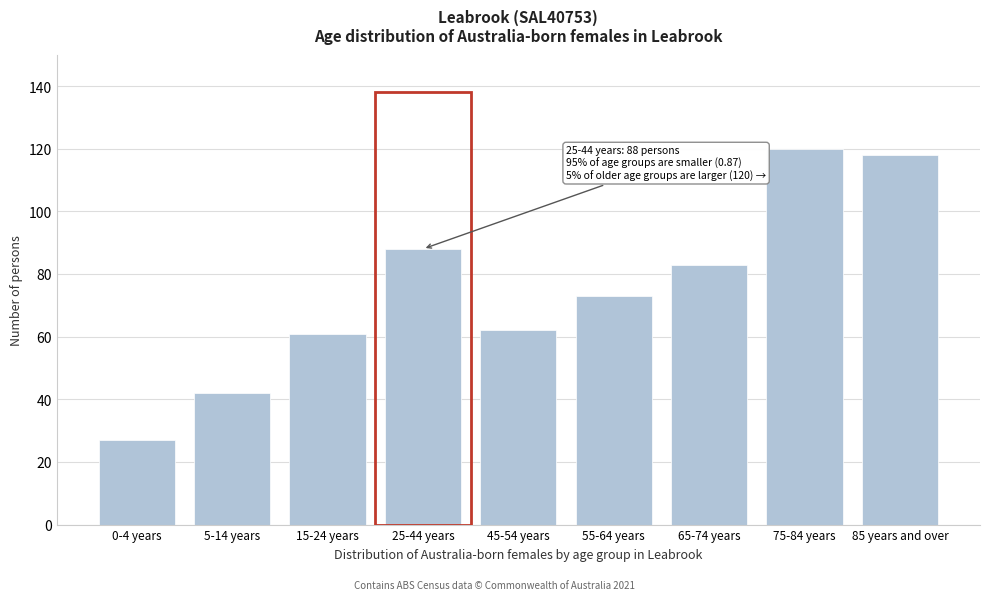

Reading right to left, what are all the values shown in this chart?

118	120	83	73	62	88	61	42	27